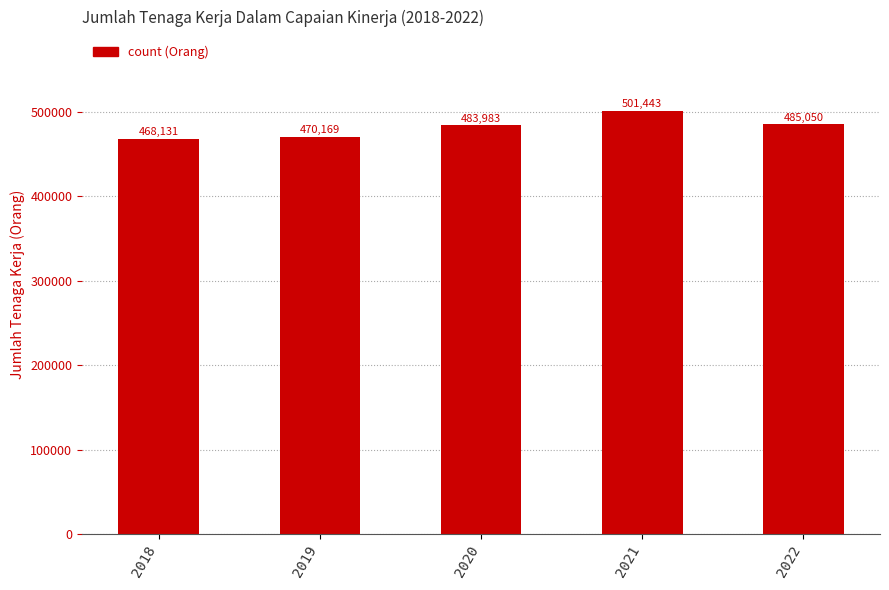

Does the chart contain any negative values?

No